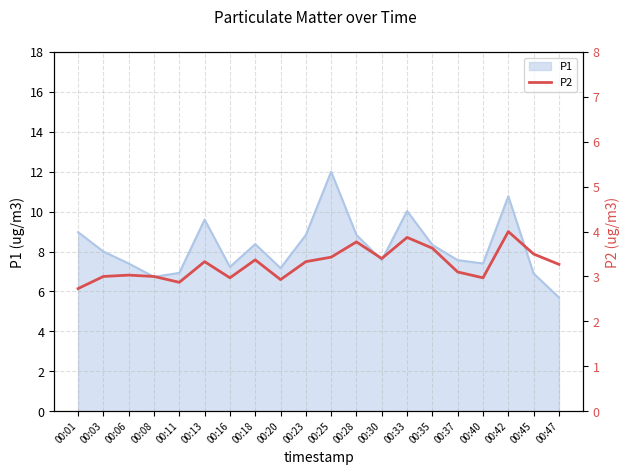

What is the sum of all values?

65.5